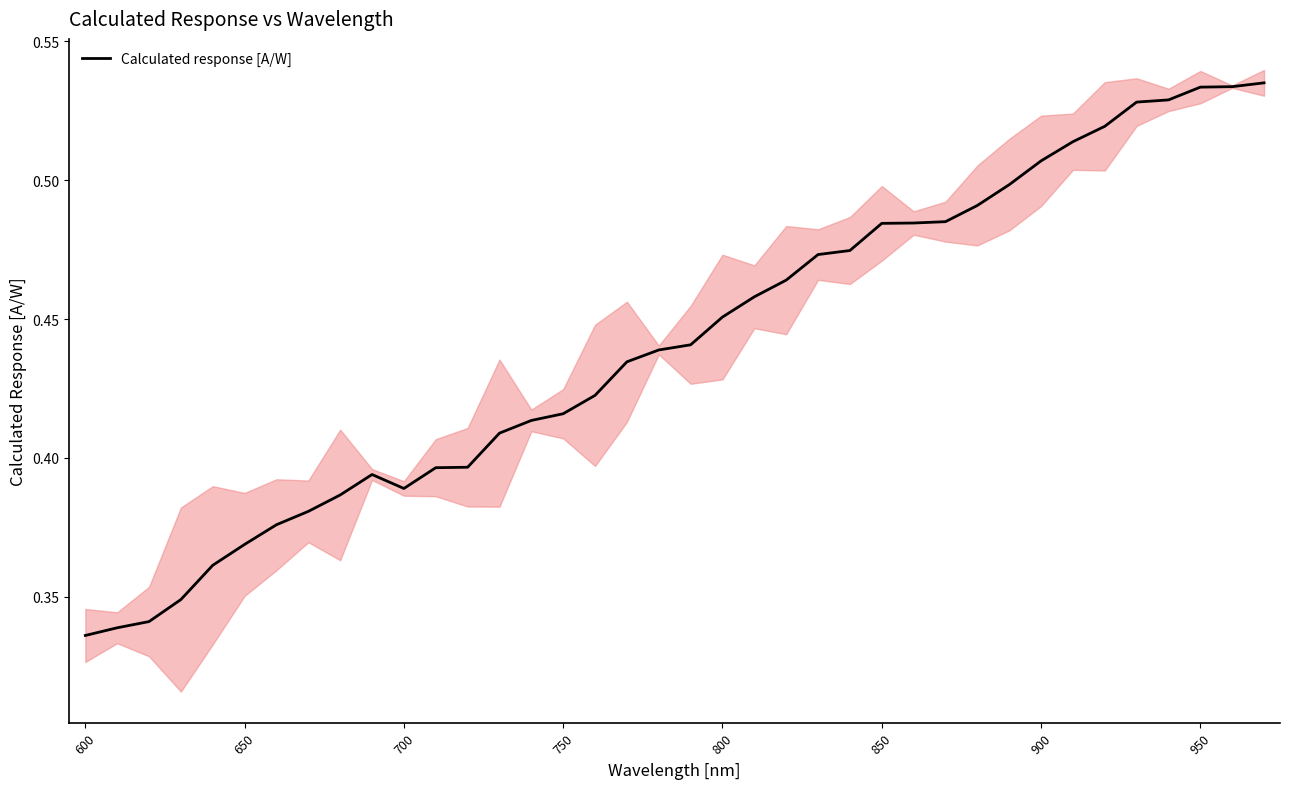

Reading left to right, transcribe all the data shown in this chart.

0.3	0.3	0.3	0.3	0.4	0.4	0.4	0.4	0.4	0.4	0.4	0.4	0.4	0.4	0.4	0.4	0.4	0.4	0.4	0.4	0.5	0.5	0.5	0.5	0.5	0.5	0.5	0.5	0.5	0.5	0.5	0.5	0.5	0.5	0.5	0.5	0.5	0.5